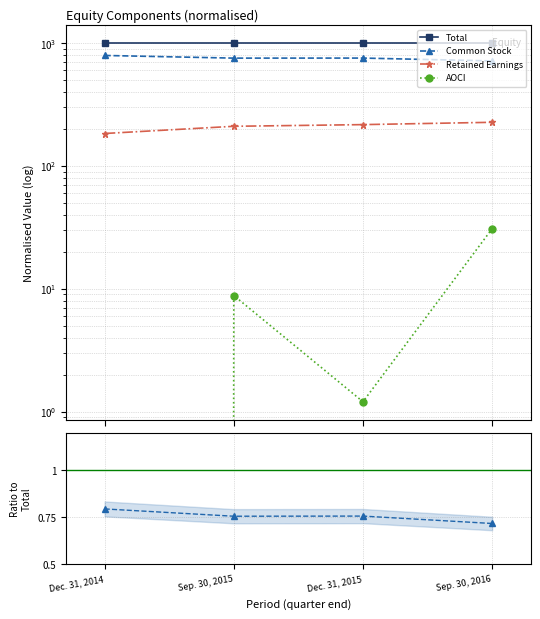

The Total series shows 1622.9 at Sep. 30, 2016. True or false?

False